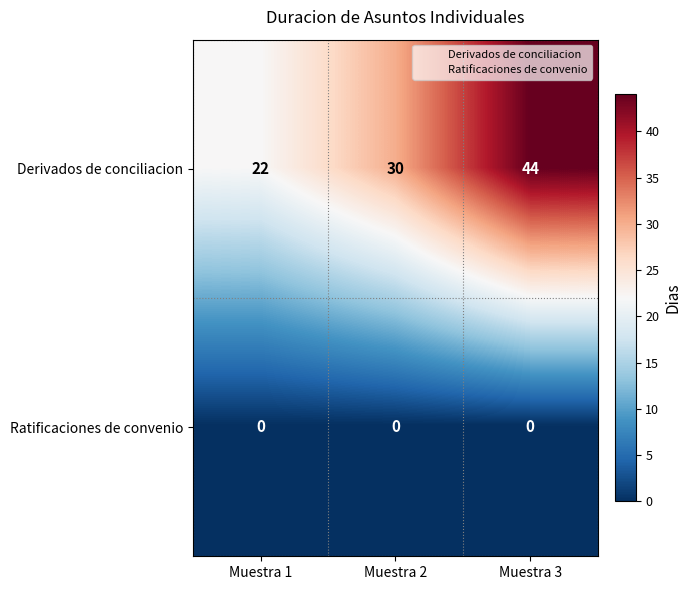

Reading left to right, what are all the values shown in this chart?

Derivados de conciliacion: Muestra 1=22	Muestra 2=30	Muestra 3=44
Ratificaciones de convenio: Muestra 1=0	Muestra 2=0	Muestra 3=0